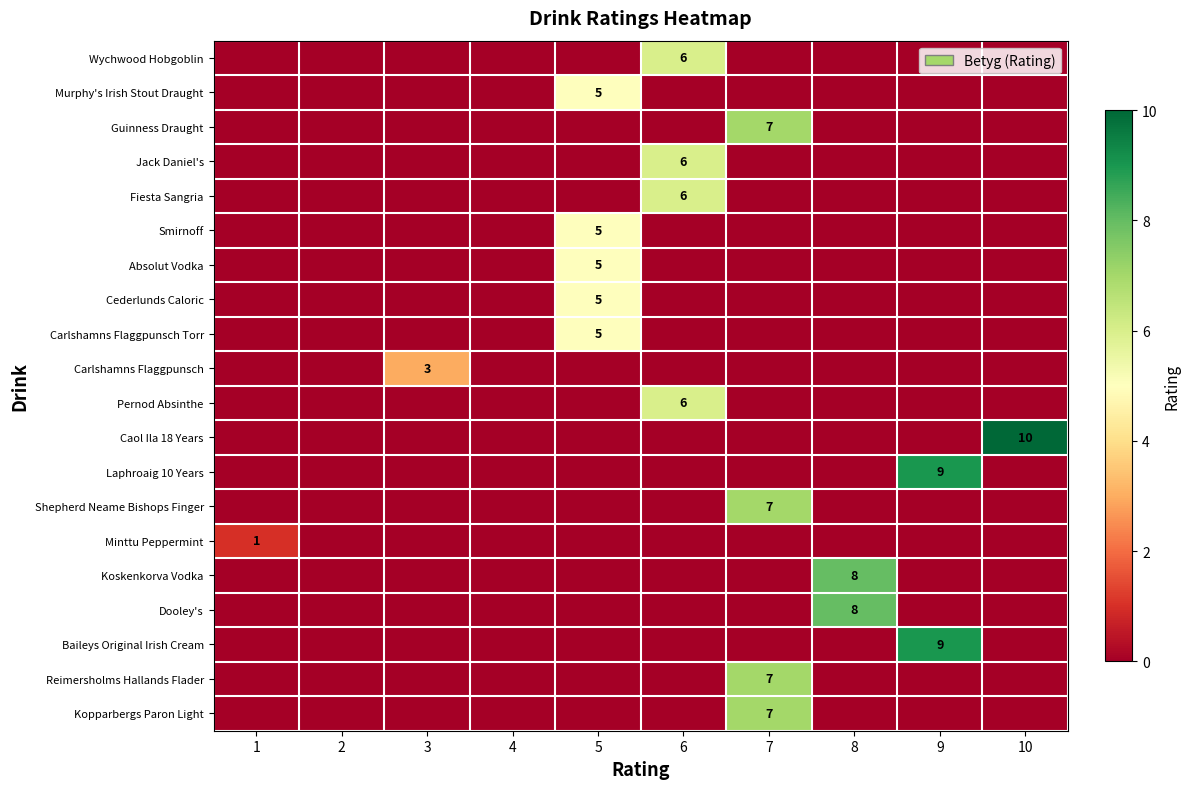

What is the sum of all Wychwood Hobgoblin values?

6